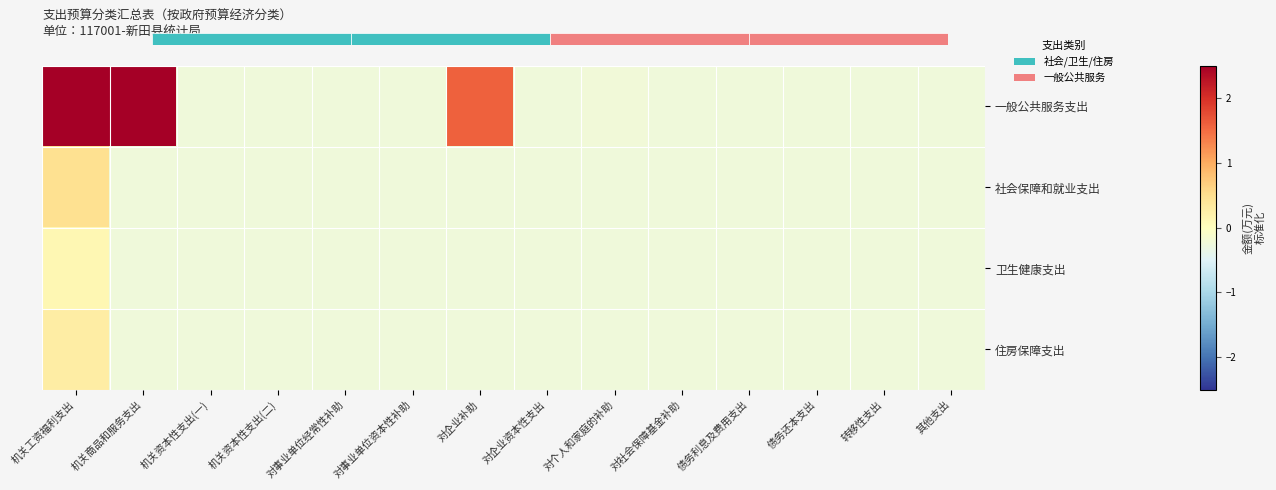

The value of 社会保障和就业支出 at 机关资本性支出(二) is -0.2. True or false?

True